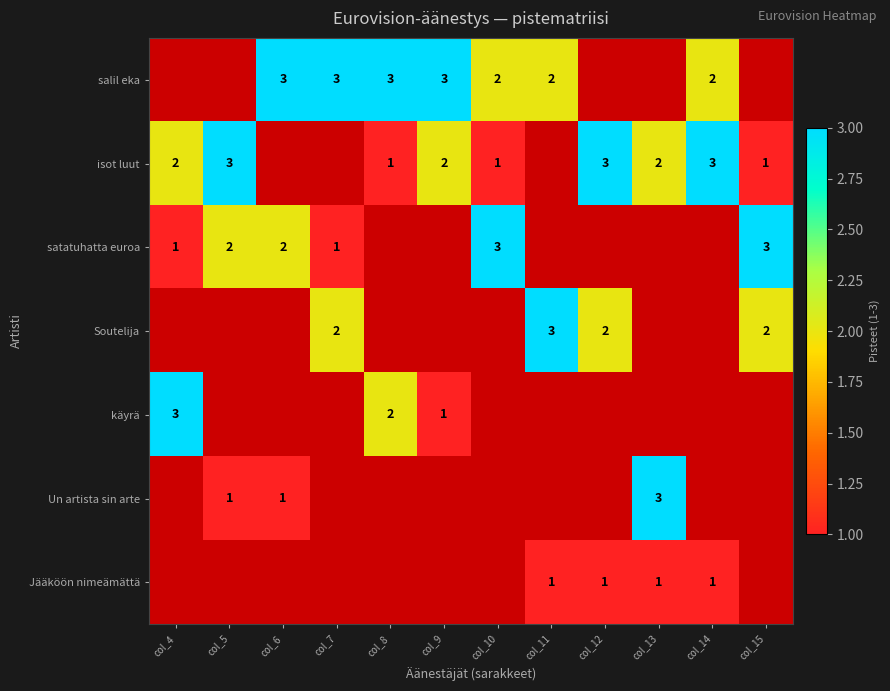

How many distinct data groups are displayed?

7